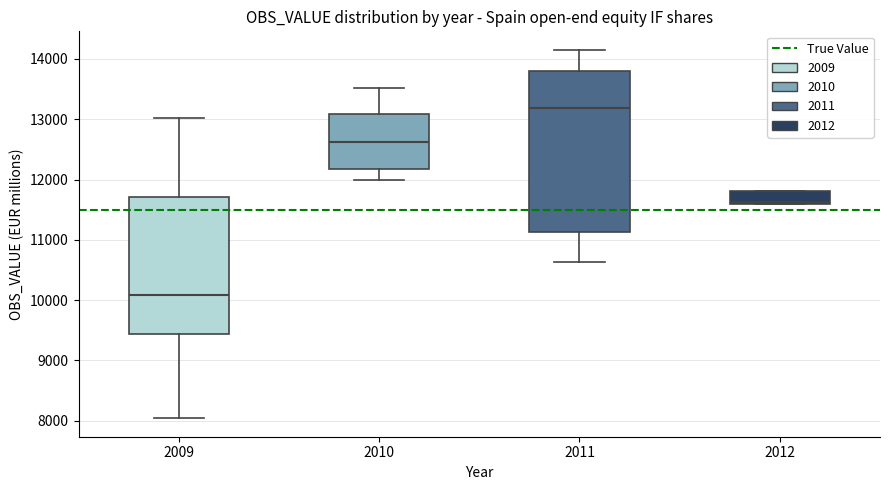

Comparing the boxes themselves (not the whiskers), which one is the tallest?

2011